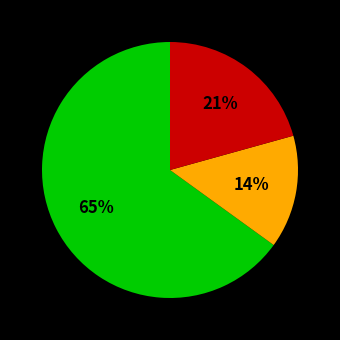

To the nearest percent, what is the average slice percentage?

33%